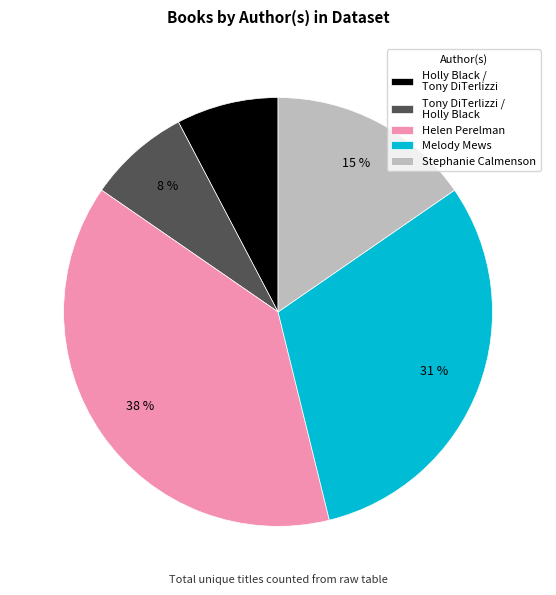

Which has a higher value, Helen Perelman or Stephanie Calmenson?

Helen Perelman